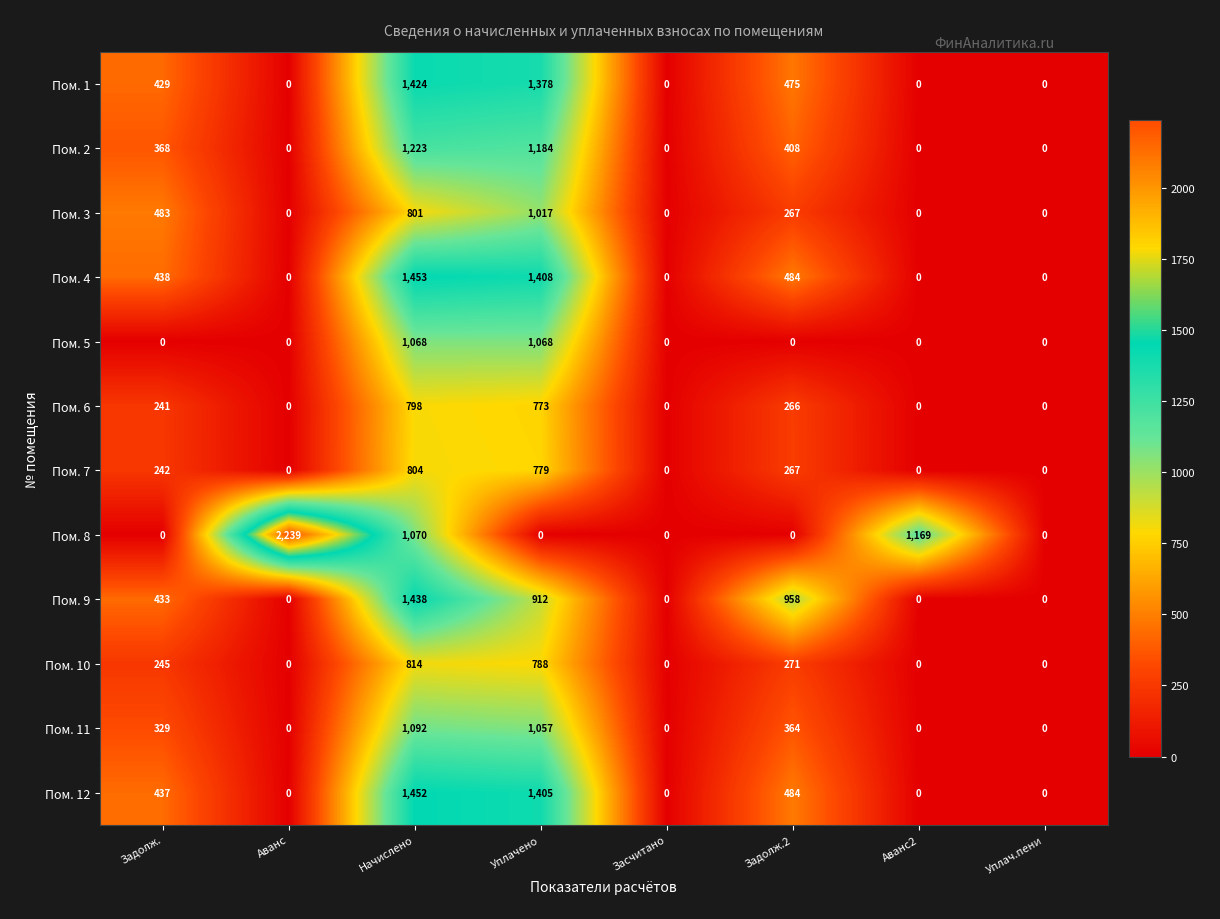

Which series has the largest total across all categories?

Пом. 8